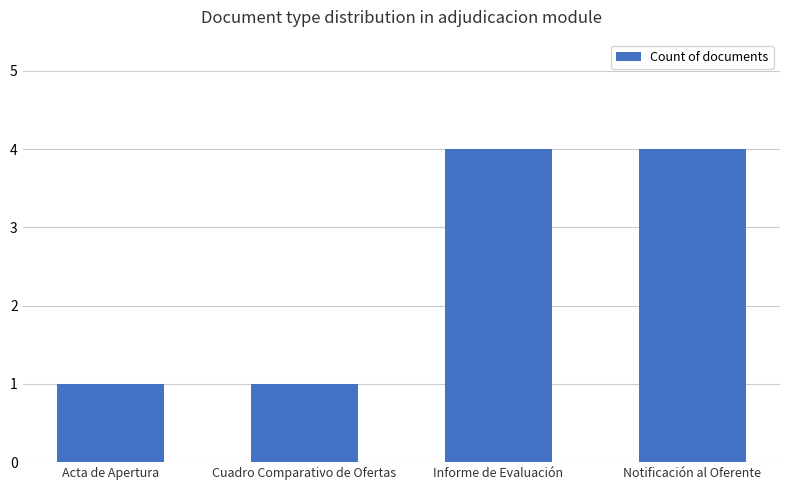

Between Informe de Evaluación and Acta de Apertura, which is larger?

Informe de Evaluación